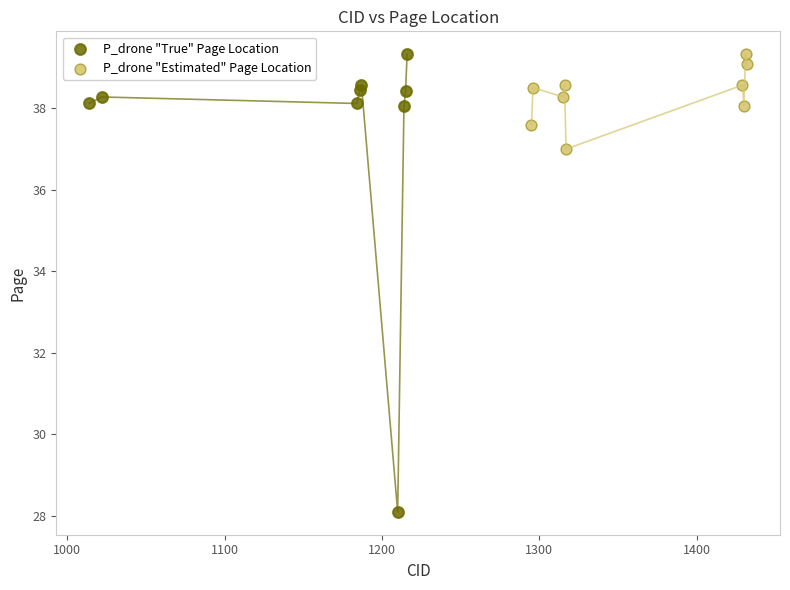

Which series reaches the minimum Y coordinate?

P_drone "True" Page Location